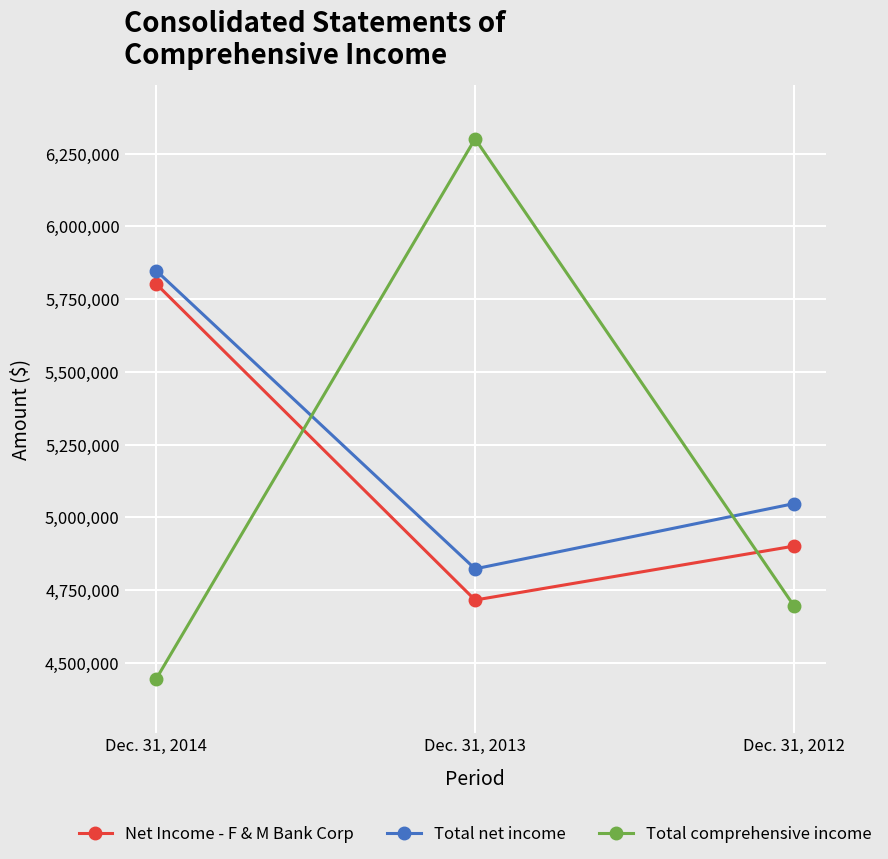

Reading left to right, what are all the values shown in this chart?

Net Income - F & M Bank Corp: 5801609	4715793	4901084
Total net income: 5847262	4822978	5047050
Total comprehensive income: 4445764	6300815	4696498